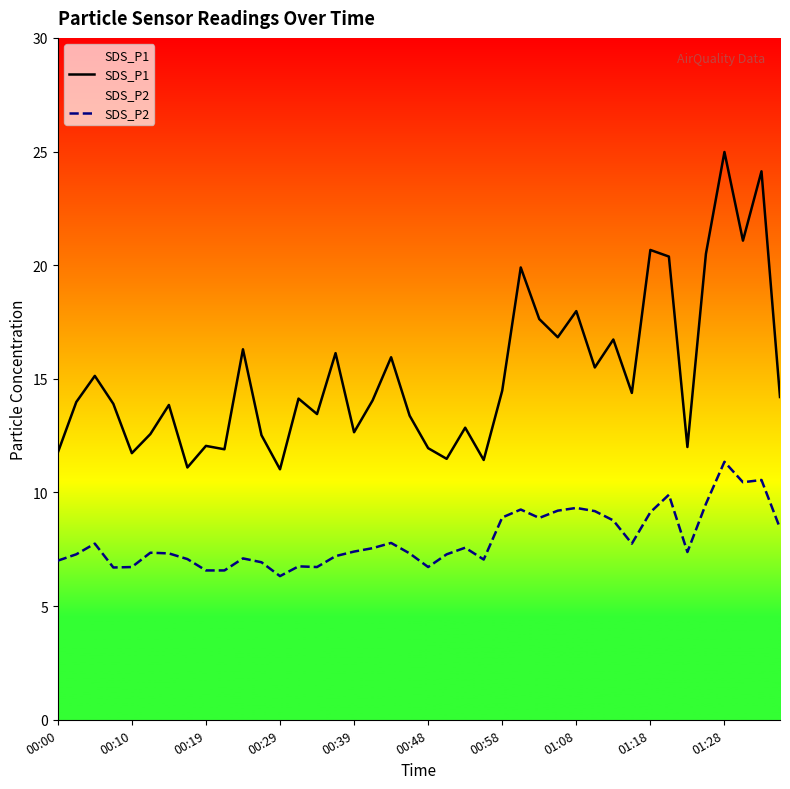

Rank the series by their average value, from highest to lowest.

SDS_P1, SDS_P2